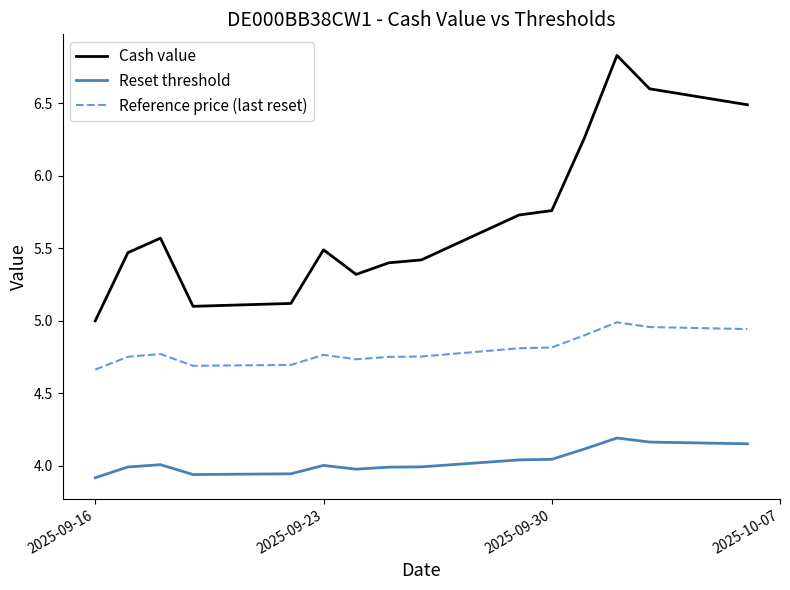

True or false: Reference price (last reset) and Cash value cross at least once.

False